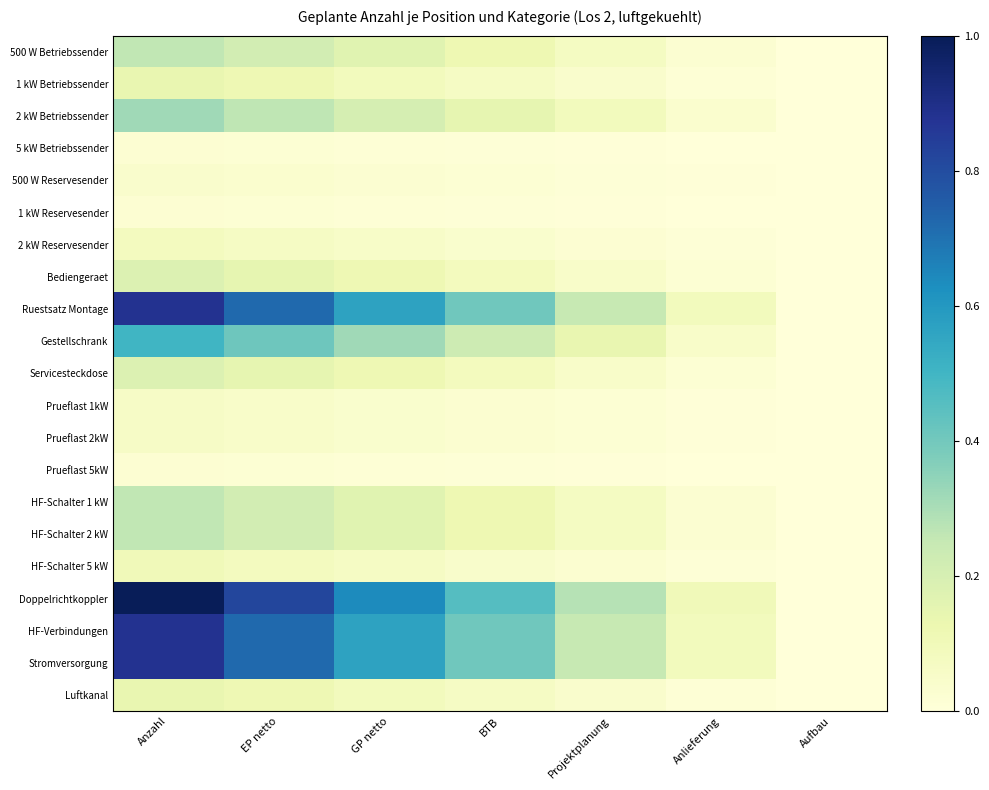

At Aufbau, list the series in order from largest to smallest.

500 W Betriebssender, 1 kW Betriebssender, 2 kW Betriebssender, 5 kW Betriebssender, 500 W Reservesender, 1 kW Reservesender, 2 kW Reservesender, Bediengeraet, Ruestsatz Montage, Gestellschrank, Servicesteckdose, Prueflast 1kW, Prueflast 2kW, Prueflast 5kW, HF-Schalter 1 kW, HF-Schalter 2 kW, HF-Schalter 5 kW, Doppelrichtkoppler, HF-Verbindungen, Stromversorgung, Luftkanal